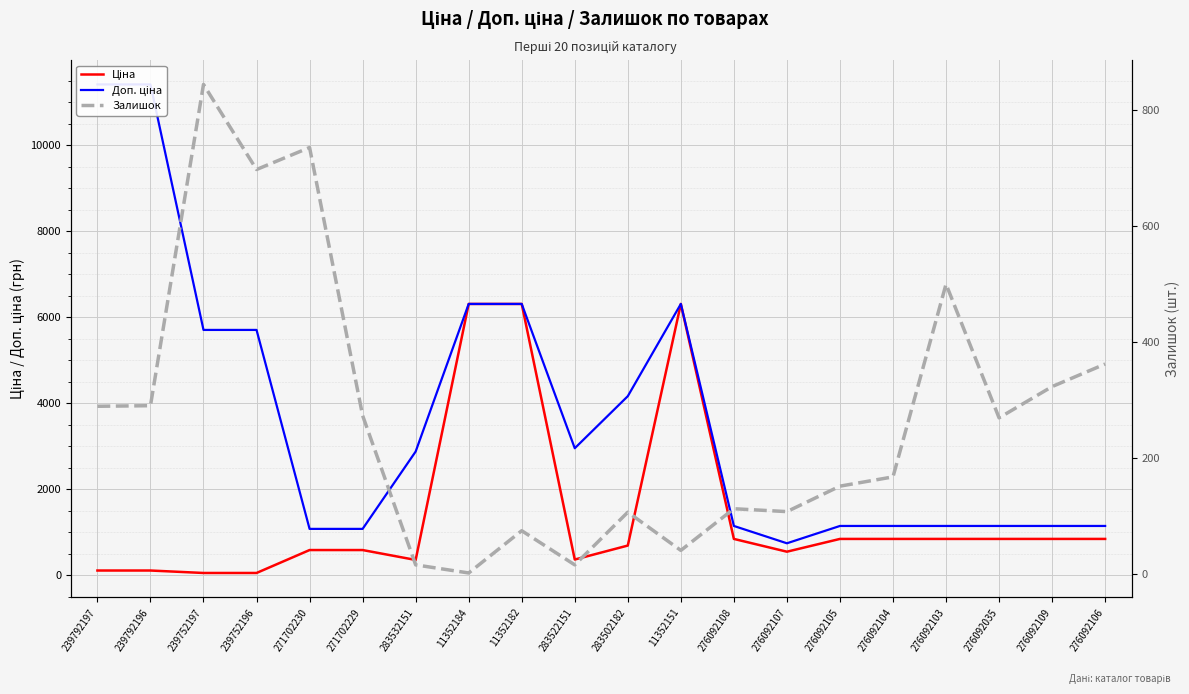

How many values in the Залишок series are below 269?

10